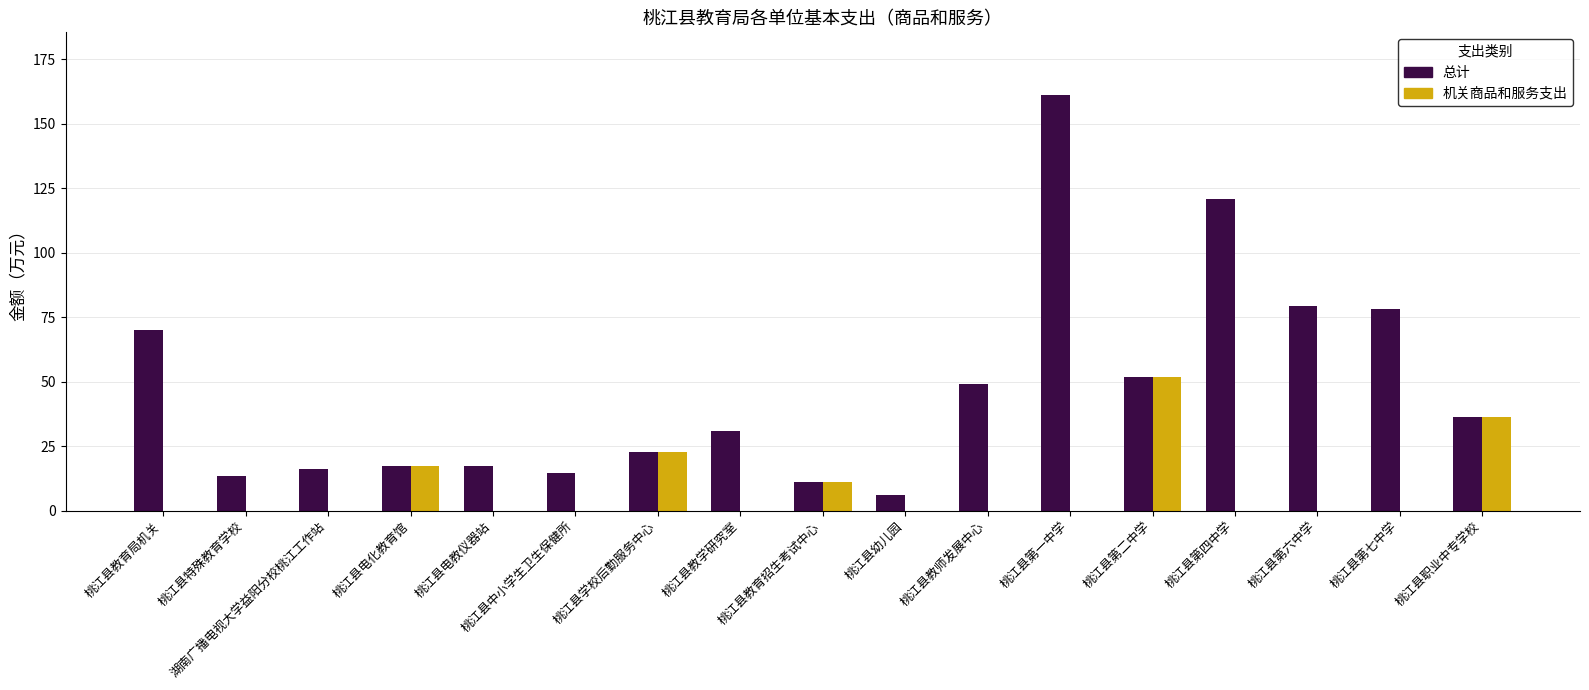

Is the value of 总计 at 桃江县电化教育馆 greater than the value of 机关商品和服务支出 at 桃江县第一中学?

Yes